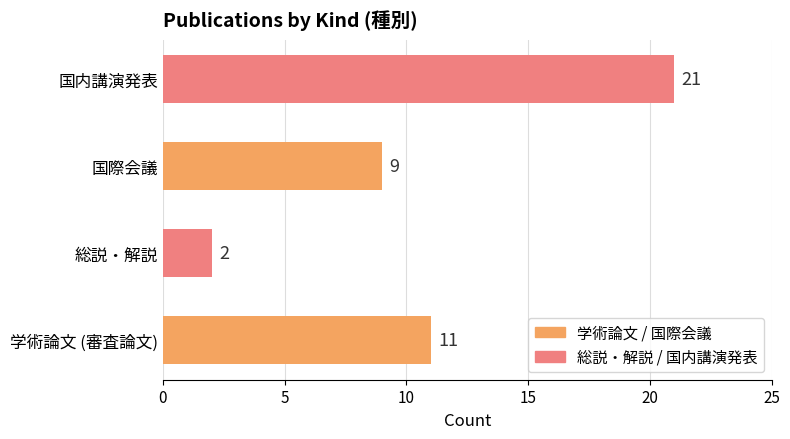

The chart shows a value of 11 at 学術論文 (審査論文). True or false?

True